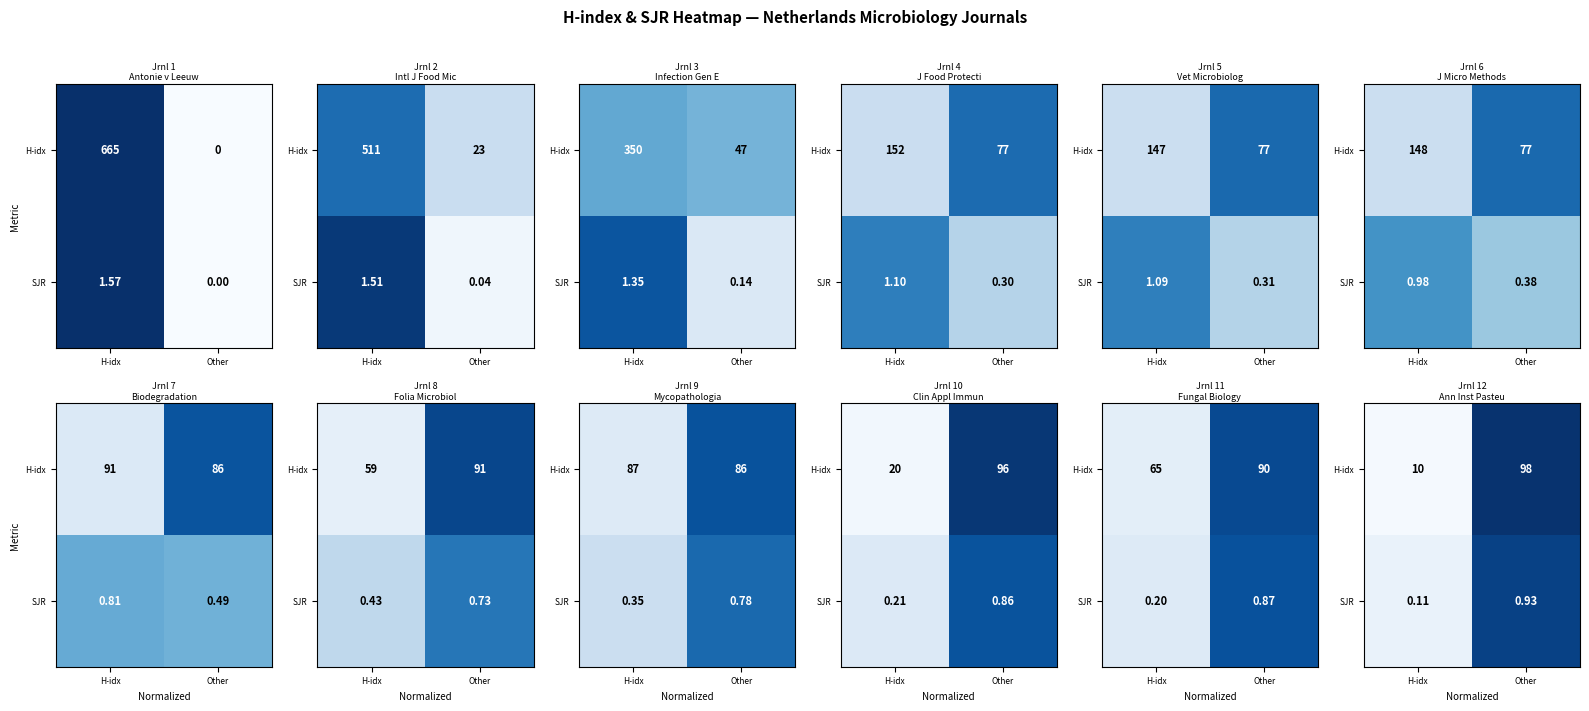

Which series changed the most between H-idx and Other?

H-idx